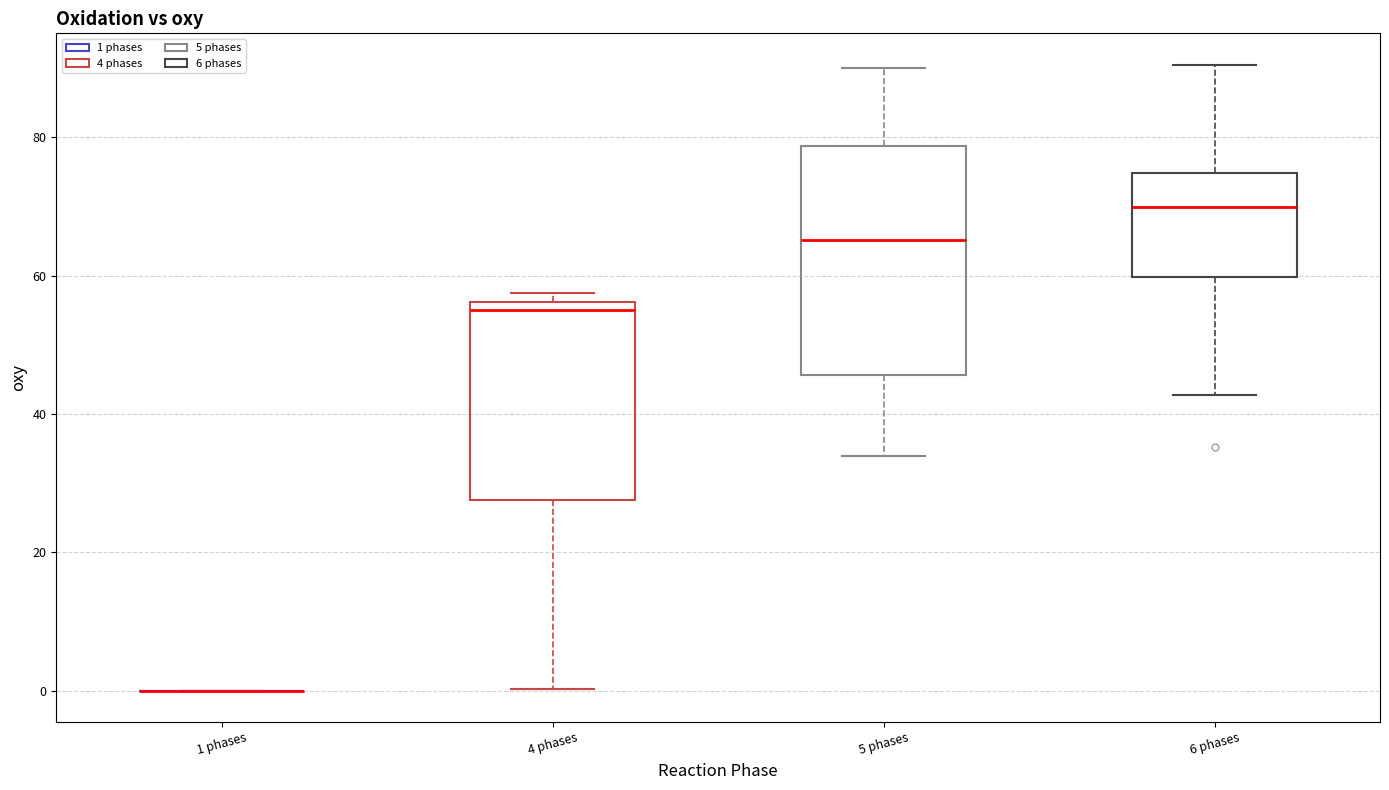

Which box is the tallest, from its lower edge to its upper edge?

5 phases